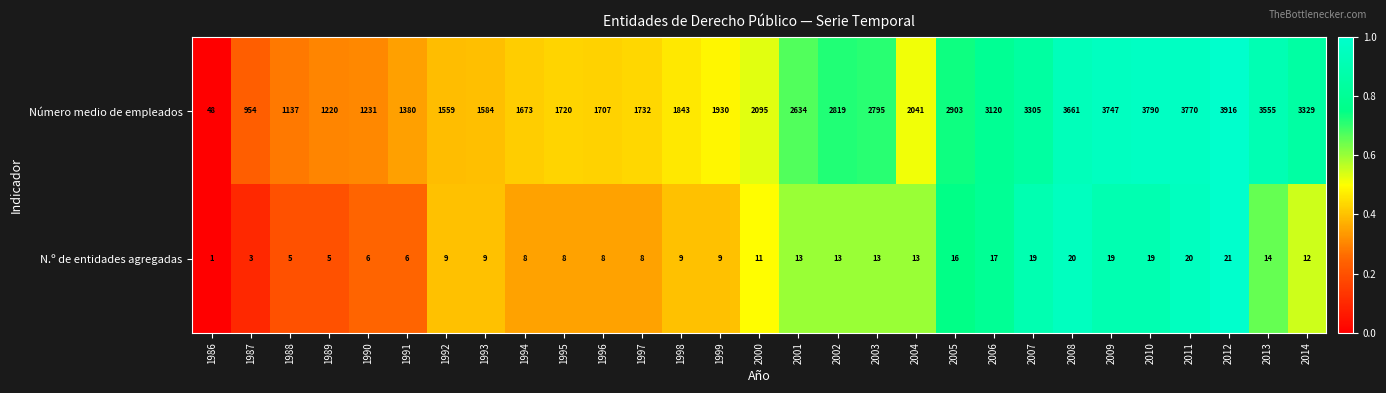

What is the total value across all series at 1999?

1939